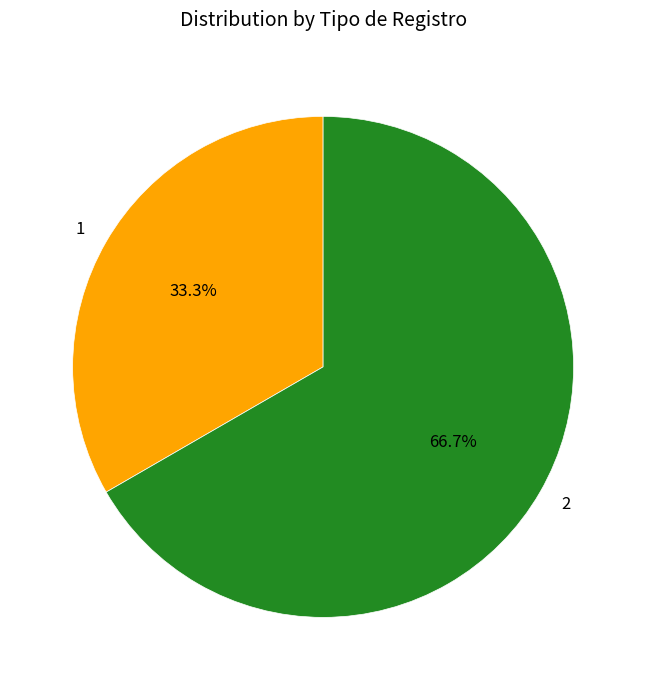

Does any single category account for the majority?

Yes